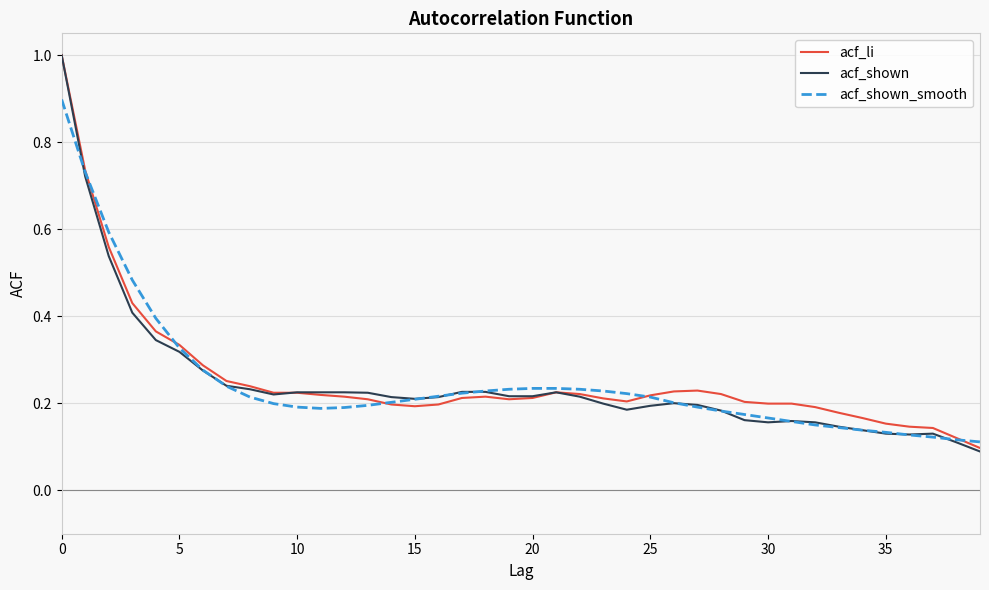

True or false: acf_li and acf_shown intersect in this chart.

True